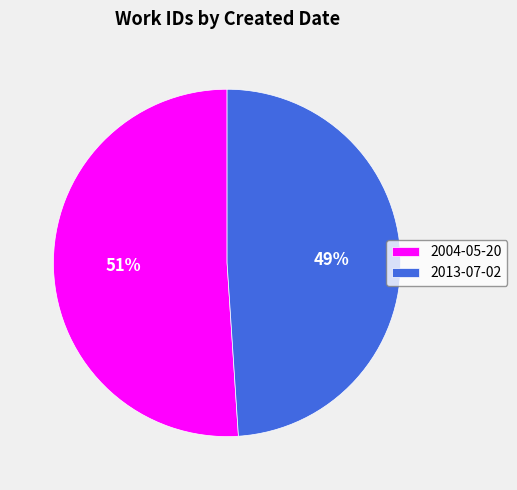

Rank the categories by value from lowest to highest.

2013-07-02, 2004-05-20